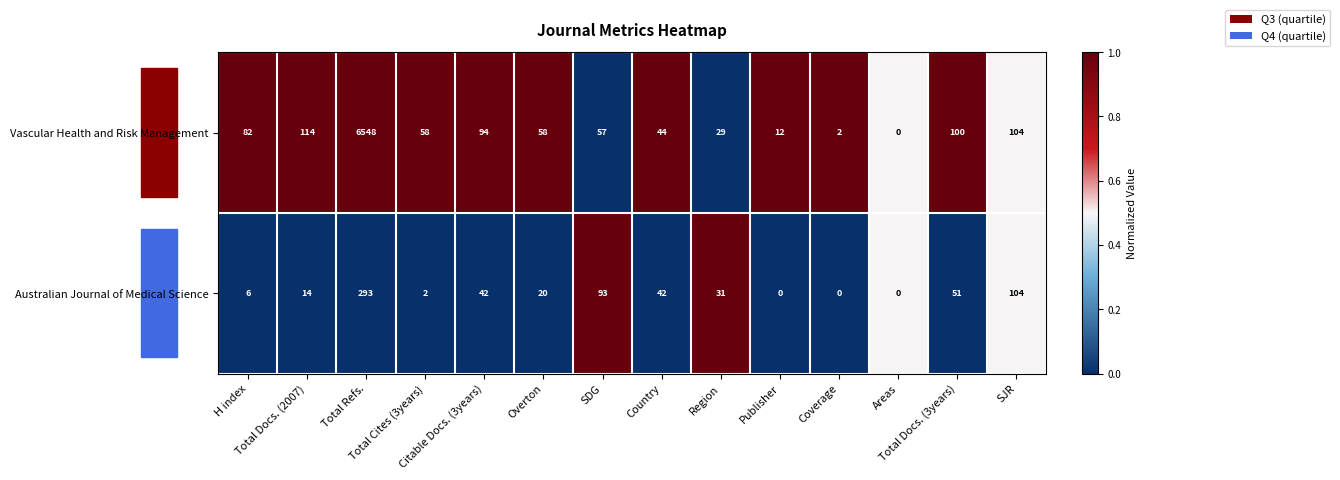

Which series has the largest total across all categories?

Vascular Health and Risk Management